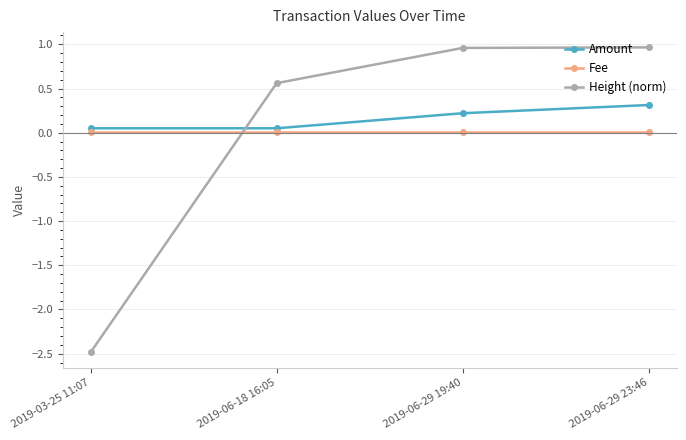

The value of Height (norm) at 2019-06-18 16:05 is 0.2. True or false?

False